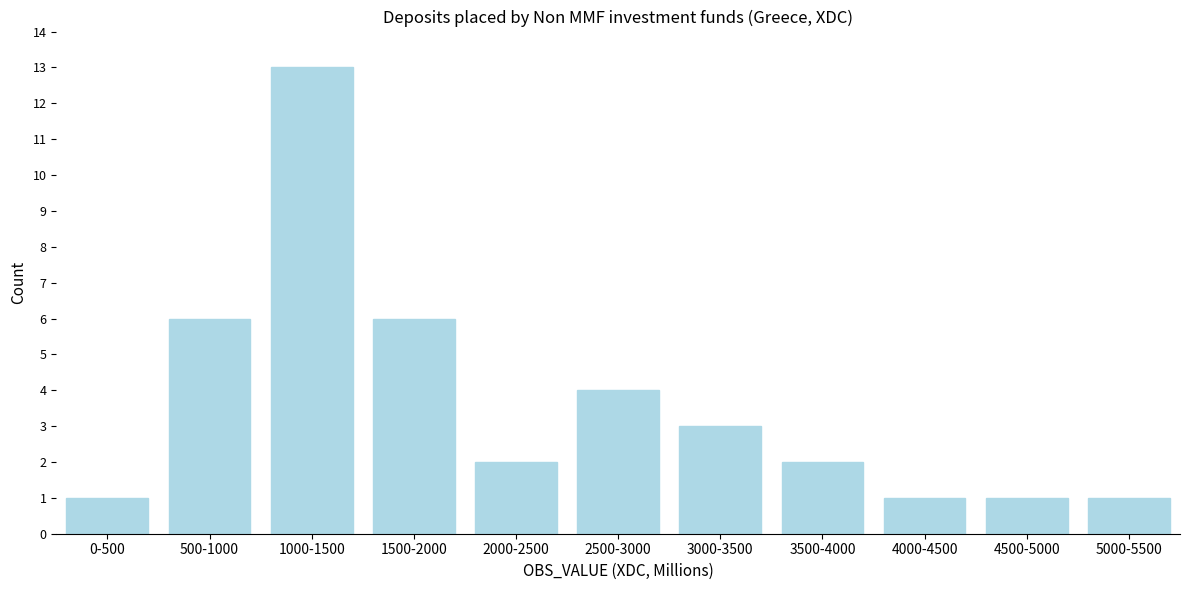

Reading left to right, list all the values displayed in this chart.

0-500=1	500-1000=6	1000-1500=13	1500-2000=6	2000-2500=2	2500-3000=4	3000-3500=3	3500-4000=2	4000-4500=1	4500-5000=1	5000-5500=1